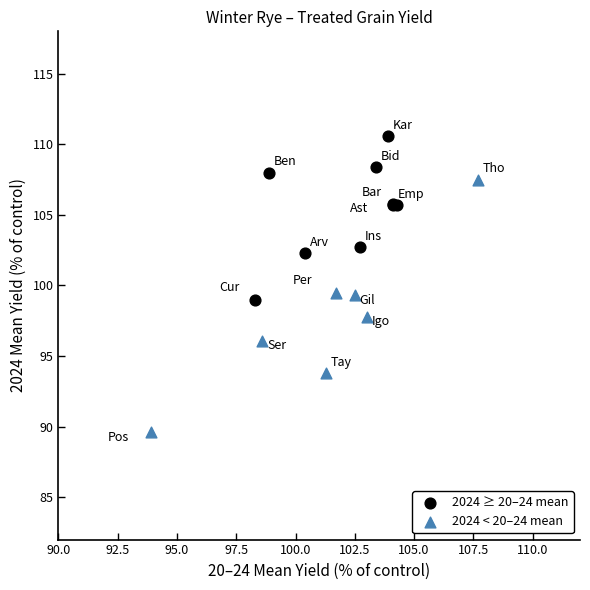

Which series contains the lowest Y value?

2024 < 20–24 mean